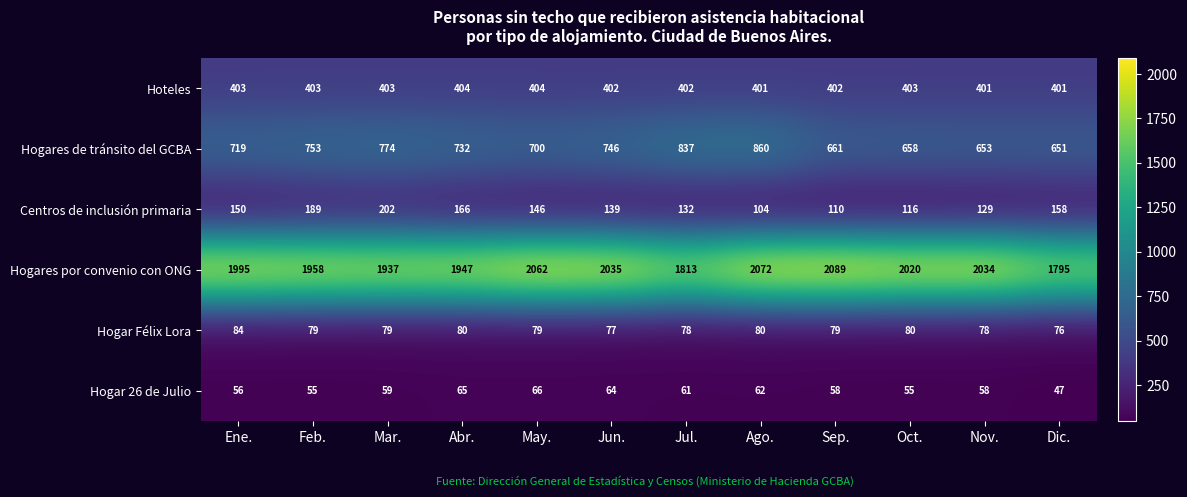

Which series has the widest spread of values?

Hogares por convenio con ONG